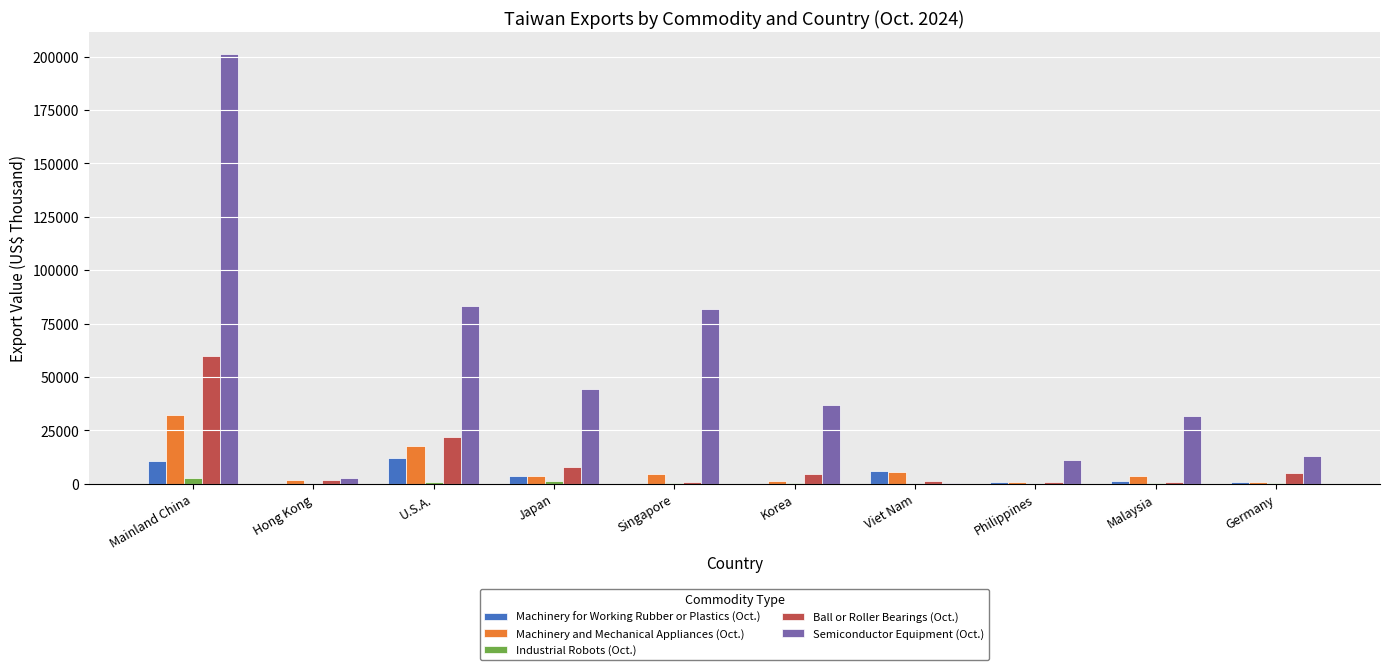

How many groups of bars are there?

10